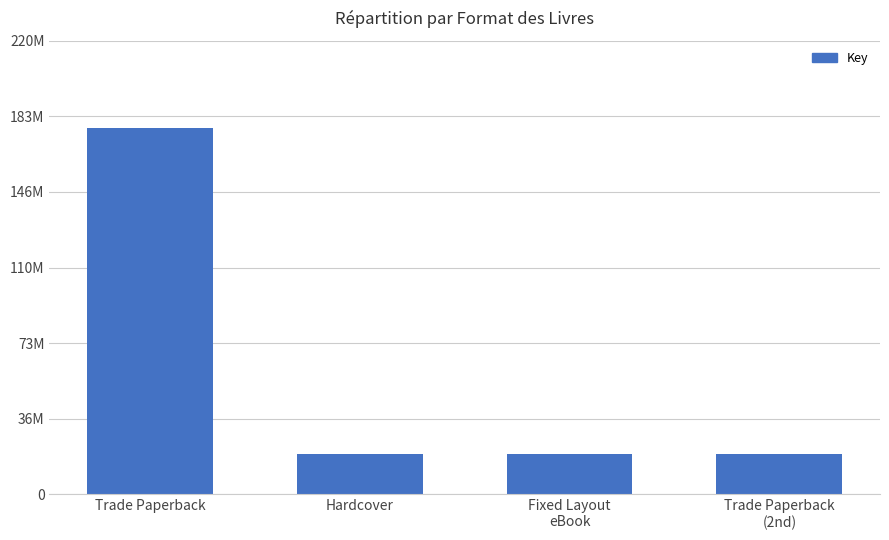

Does the chart contain any negative values?

No